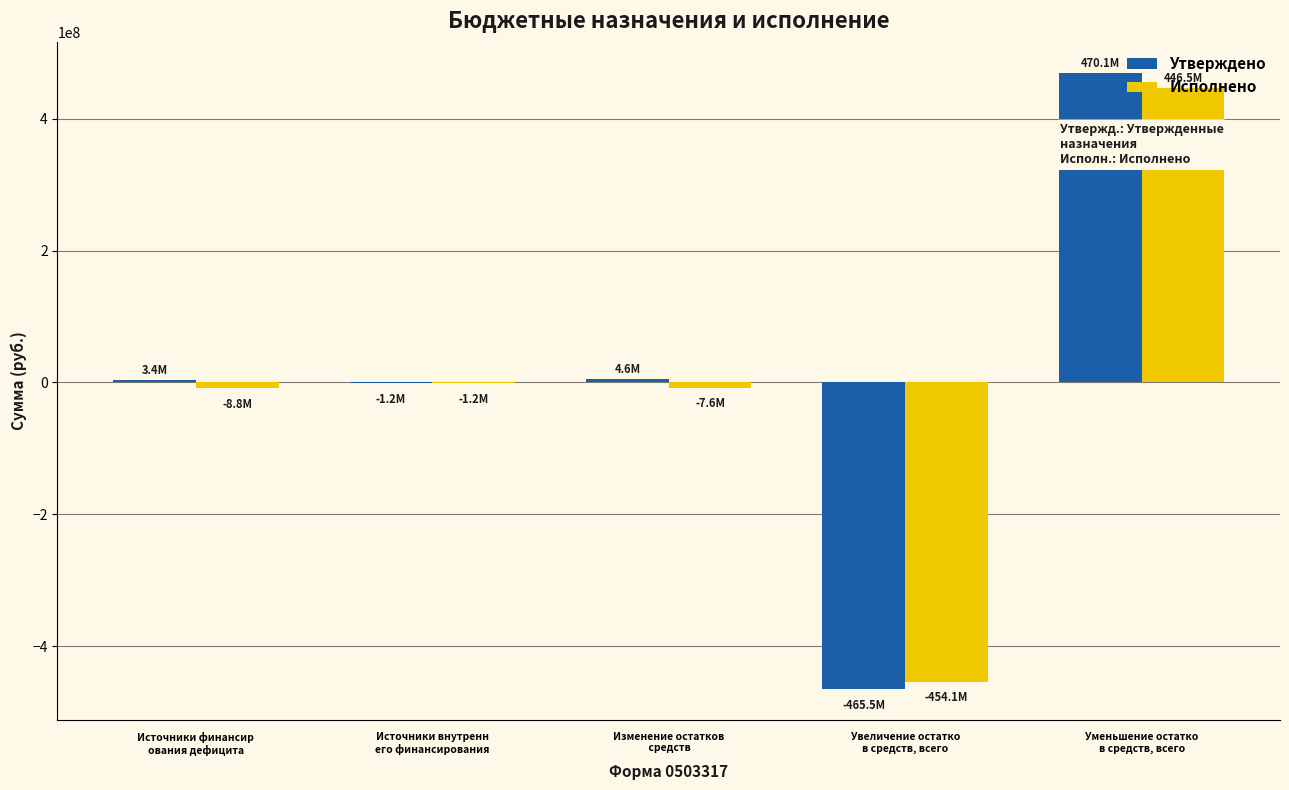

What is the maximum value shown in the chart?

470087292.2